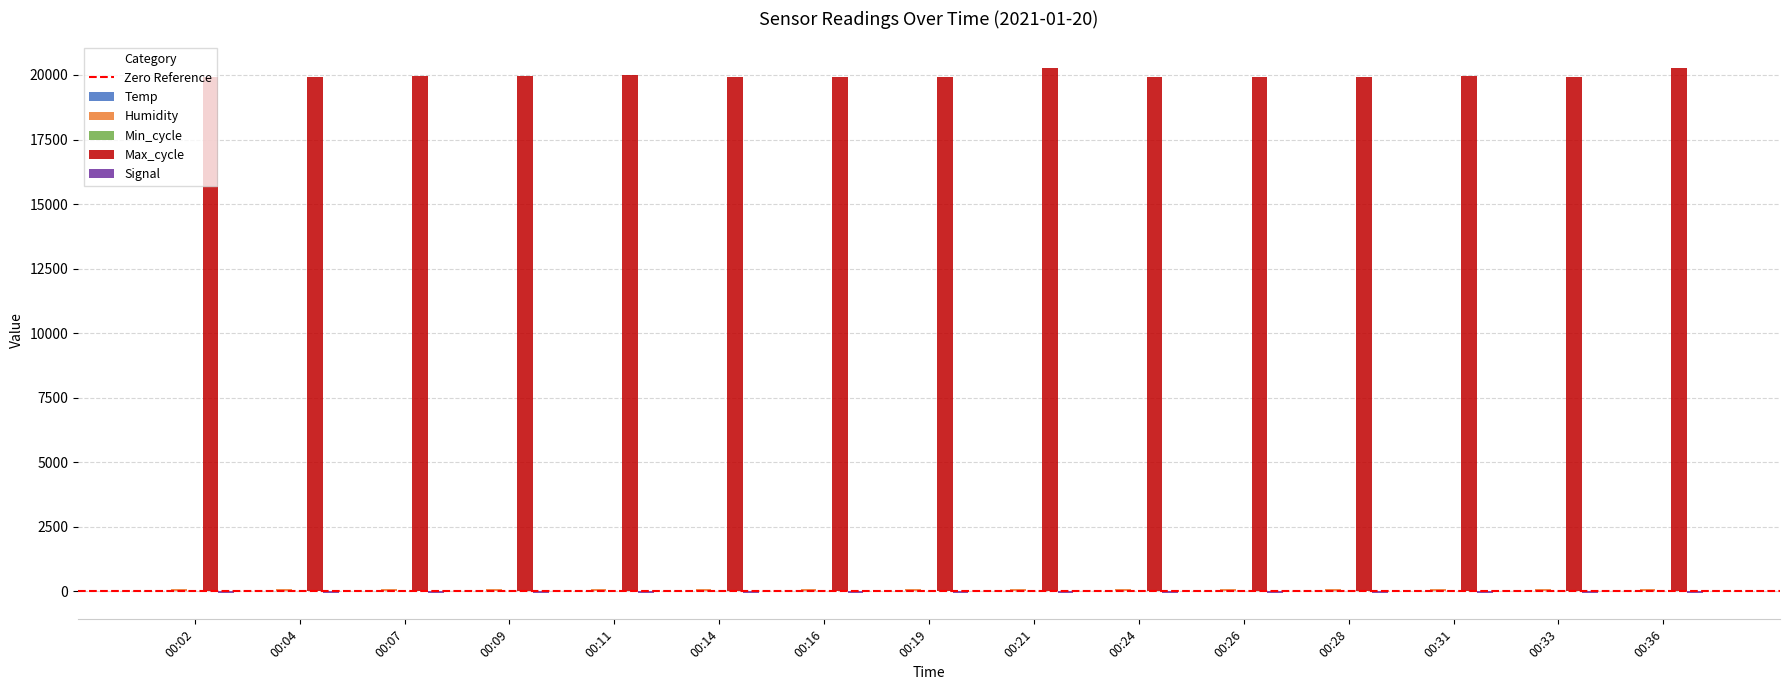

Which series has the largest total across all categories?

Max_cycle